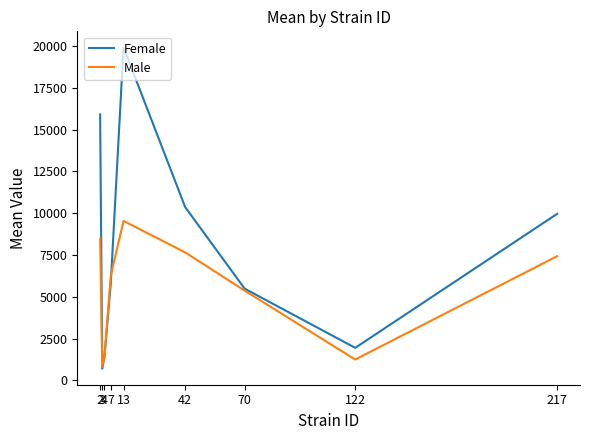

What is the greatest value displayed?

19921.2